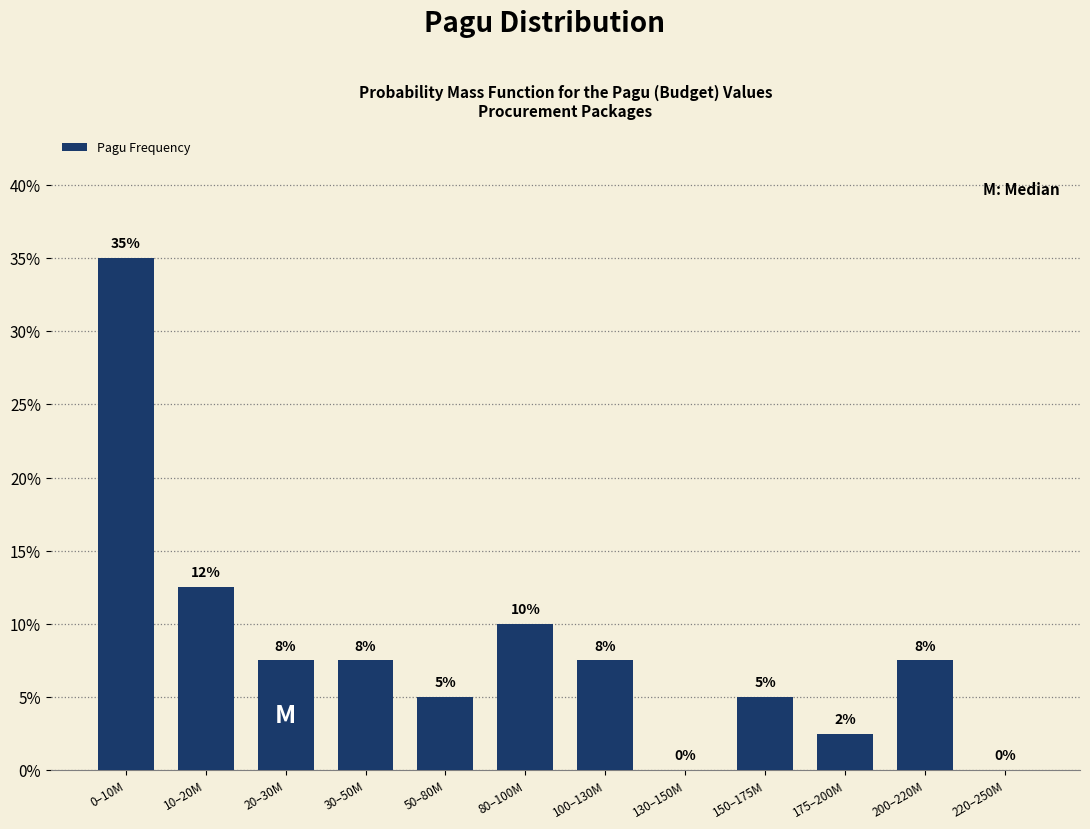

Which has a higher value, 80–100M or 100–130M?

80–100M